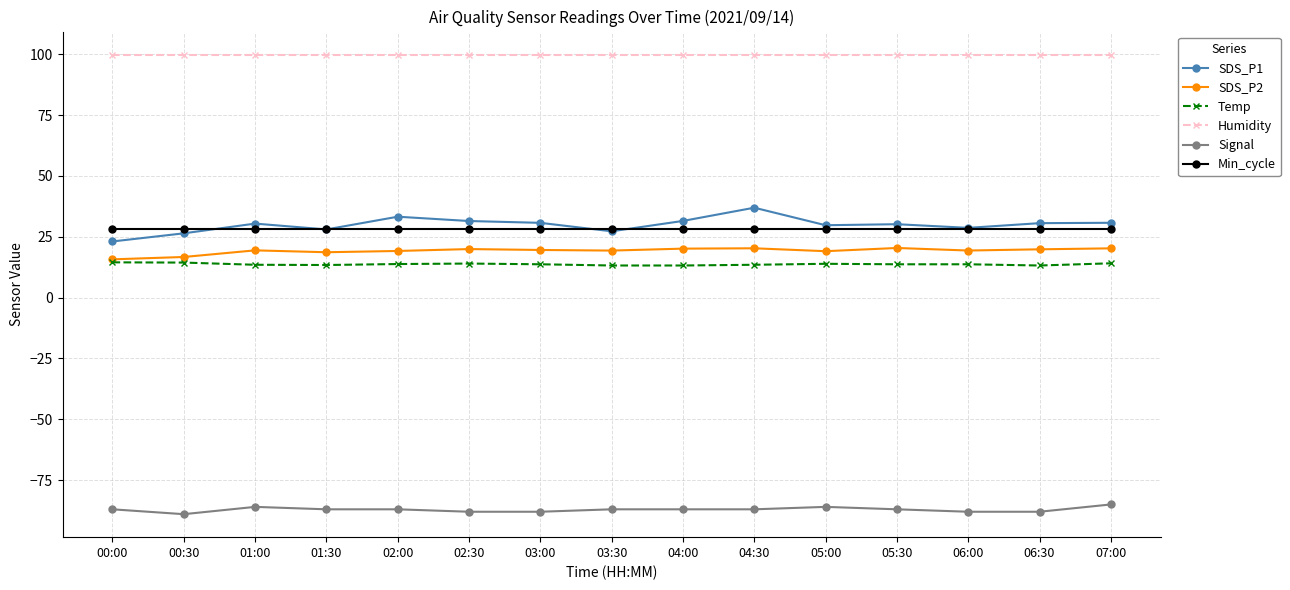

What is the difference between the highest and lowest values at 05:00?

185.9